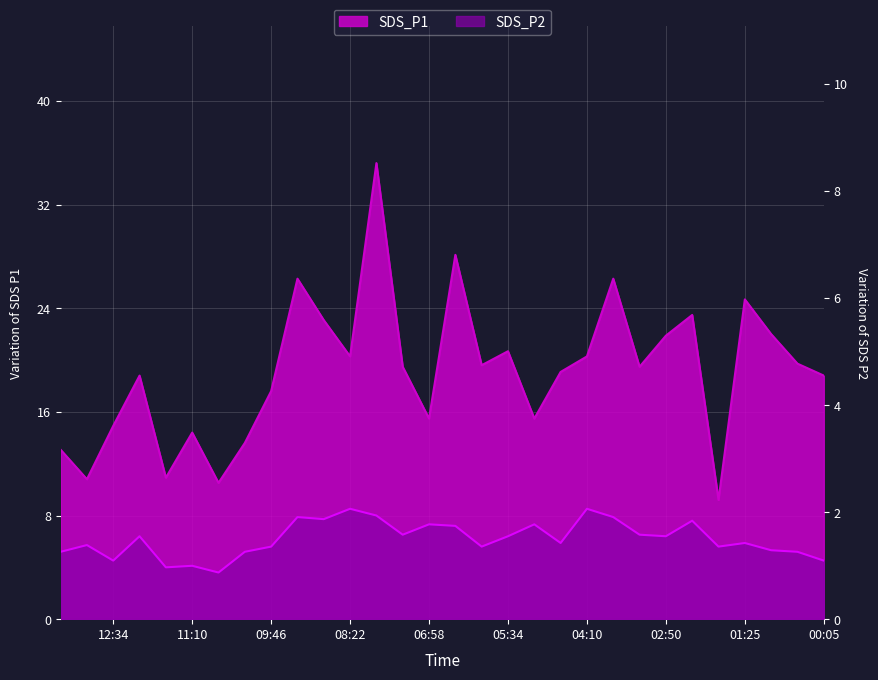

How many categories are shown in the chart?

30